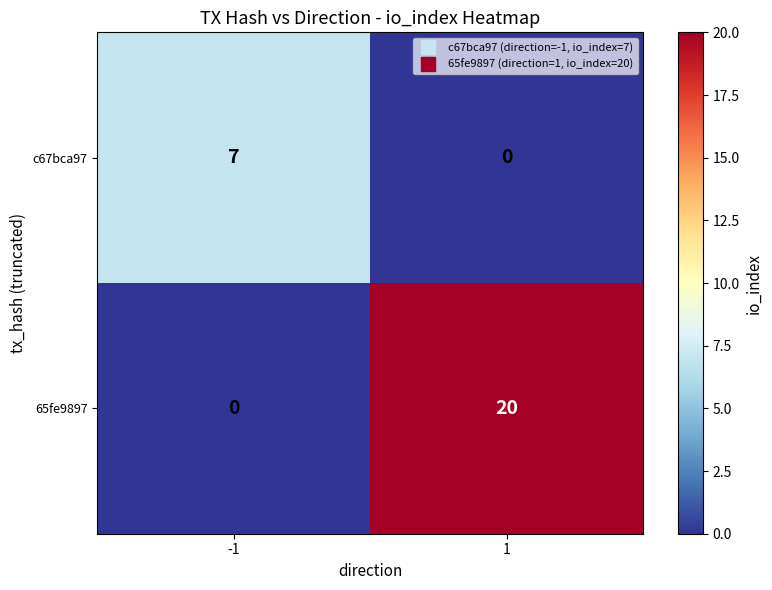

How many values in c67bca97 are above zero?

1